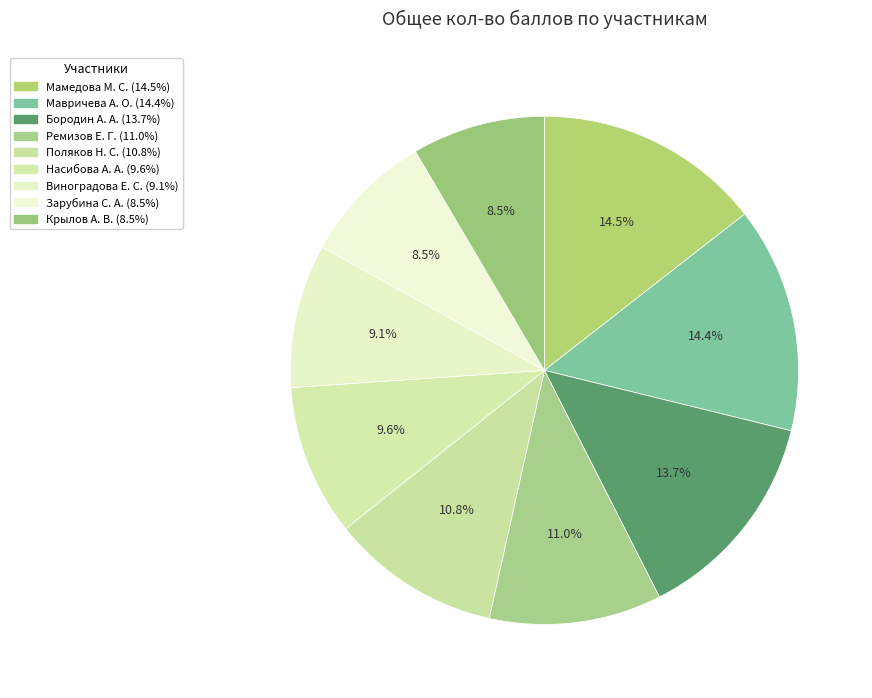

What is the largest slice in the pie chart?

Мамедова М. С.